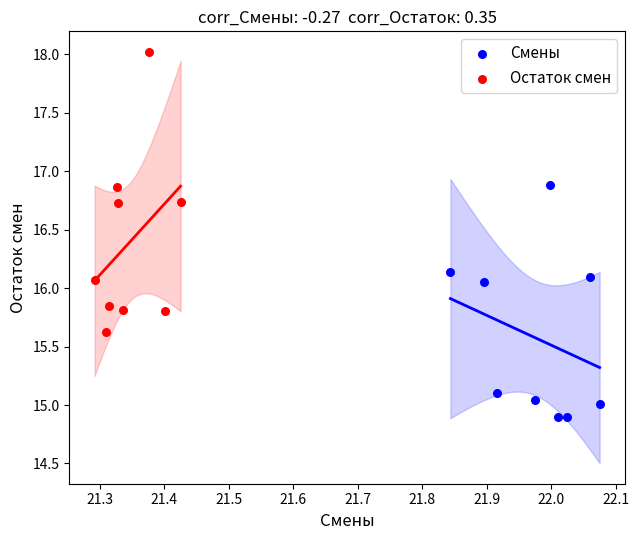

Which series contains the highest Y value?

Остаток смен